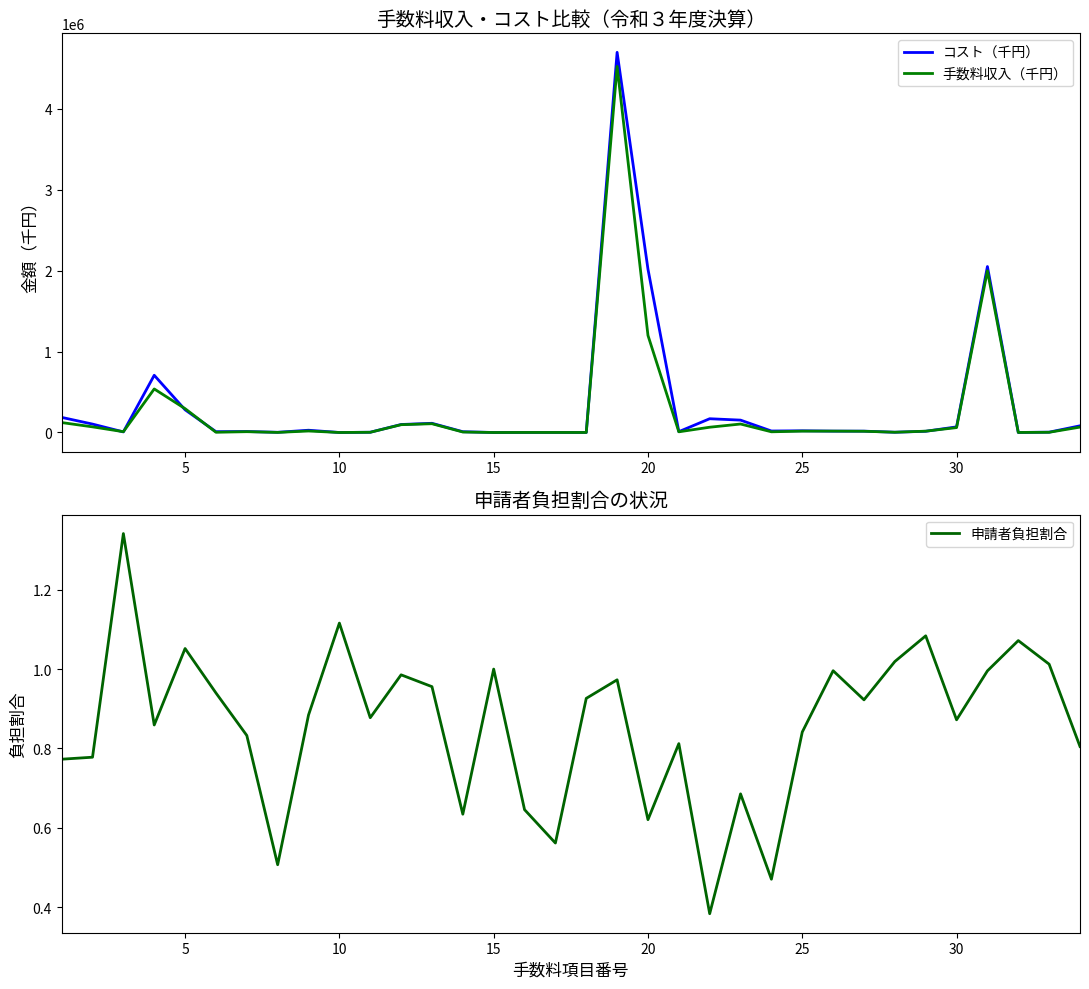

What is the maximum value for コスト（千円）?

4700467